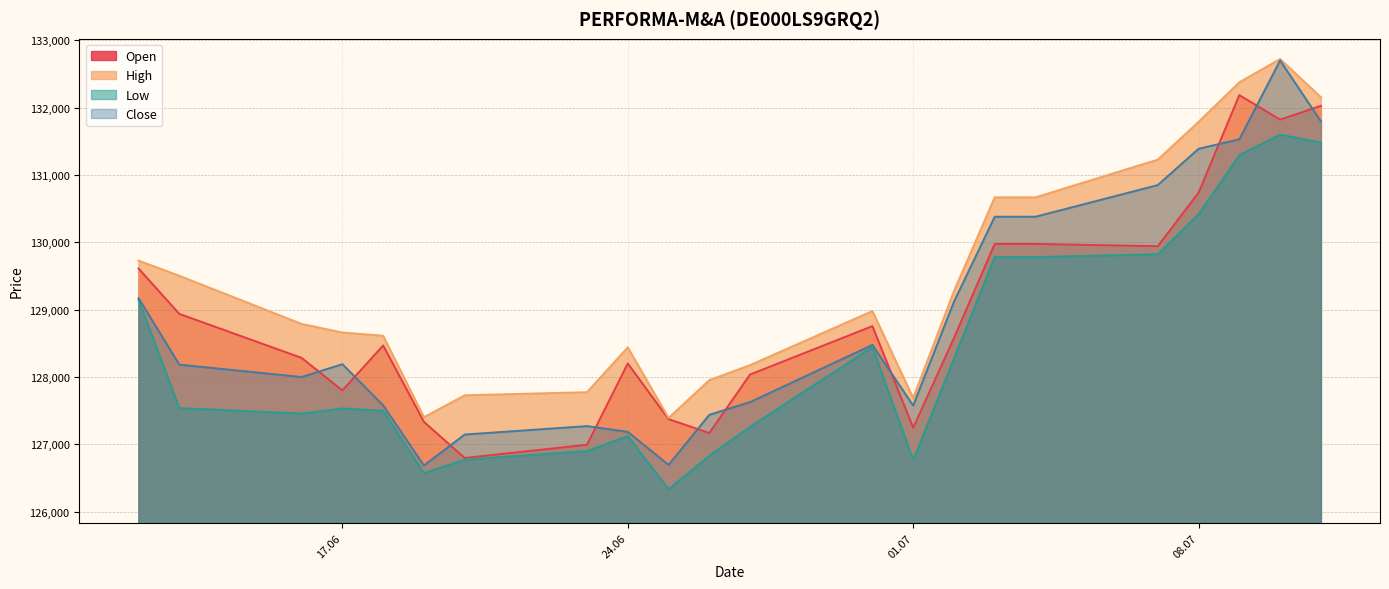

The High series shows 41702 at 12.06.2025. True or false?

False